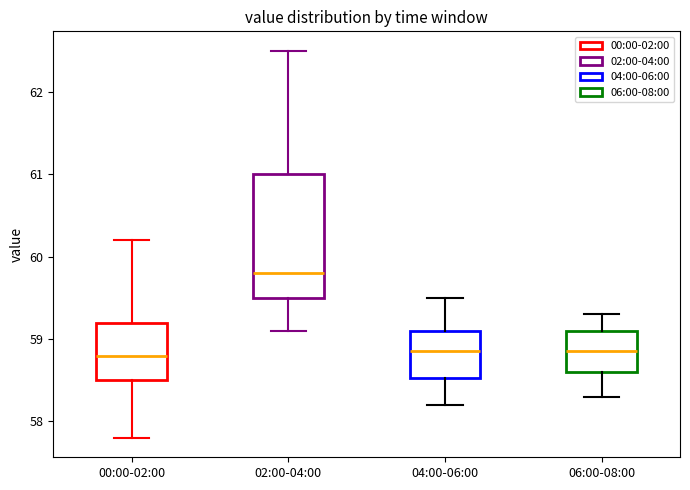

Reading left to right, transcribe this box plot: for each box, give where its median line is, the range the box spans, and where its two whiskers end, as read against the y-axis. The values are not printed on the chart, so give them approximately, as read against the axis.

00:00-02:00: median 58.8, box 58.5 to 59.2, whiskers 57.8 to 60.2
02:00-04:00: median 59.8, box 59.5 to 61.0, whiskers 59.1 to 62.5
04:00-06:00: median 58.9, box 58.5 to 59.1, whiskers 58.2 to 59.5
06:00-08:00: median 58.9, box 58.6 to 59.1, whiskers 58.3 to 59.3